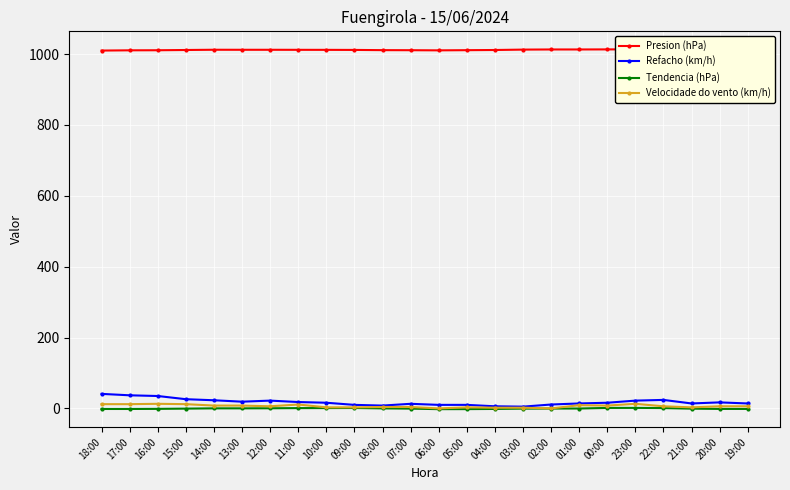

Reading right to left, list all the values displayed in this chart.

Presion (hPa): 1012.2	1011.8	1011.7	1013.2	1013.3	1013.1	1012.9	1012.9	1012.5	1011.4	1010.9	1010.4	1010.8	1011.0	1011.6	1011.8	1011.9	1012.0	1012.0	1012.1	1011.4	1010.7	1010.5	1009.8
Refacho (km/h): 14.0	17.0	14.0	24.0	22.0	16.0	14.0	11.0	5.0	6.0	10.0	10.0	13.0	8.0	10.0	16.0	18.0	22.0	19.0	23.0	26.0	35.0	37.0	41.0
Tendencia (hPa): -1.5	-1.4	-0.7	1.0	1.5	1.4	-0.3	-0.4	-0.6	-1.5	-2.0	-2.1	-0.6	0.1	1.2	1.0	0.9	0.4	0.2	0.2	-0.6	-1.3	-1.6	-1.6
Velocidade do vento (km/h): 6.0	6.0	3.0	6.0	13.0	8.0	9.0	0.0	2.0	2.0	3.0	0.0	4.0	4.0	3.0	3.0	11.0	6.0	8.0	8.0	12.0	13.0	12.0	12.0